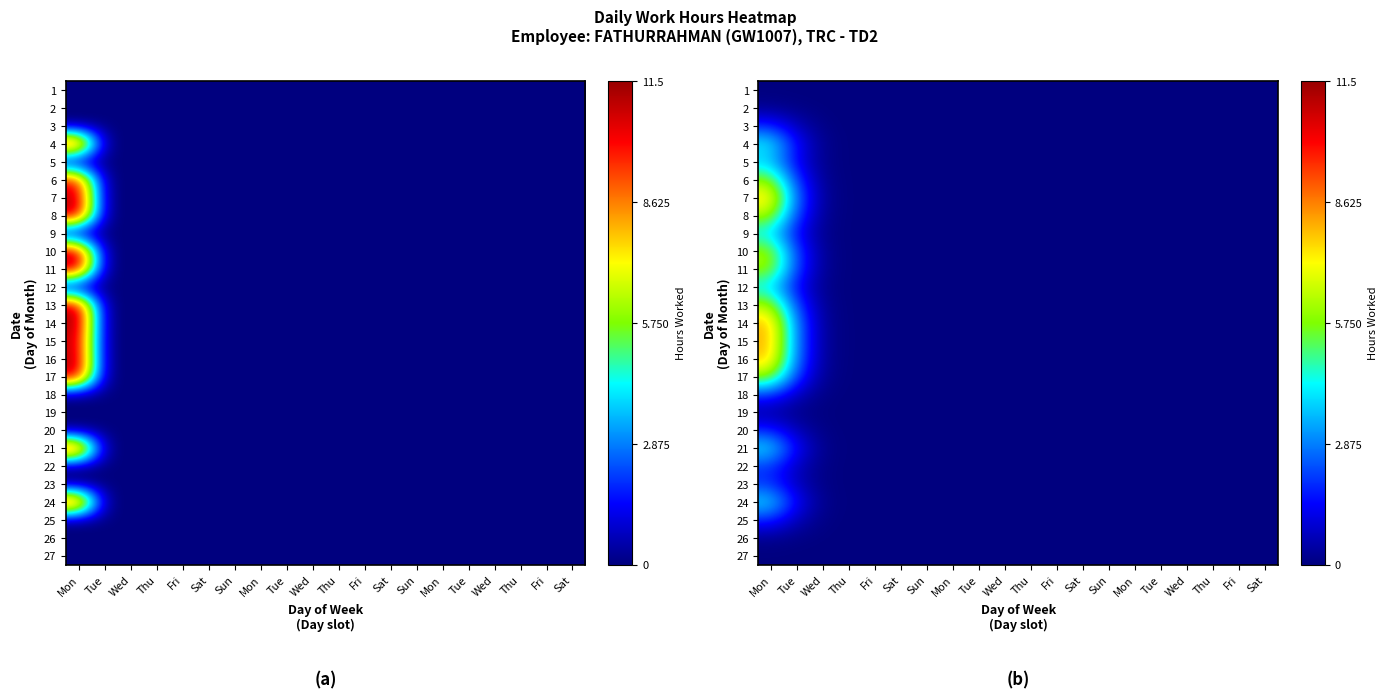

At which category does the chart reach its peak across all series?

Mon